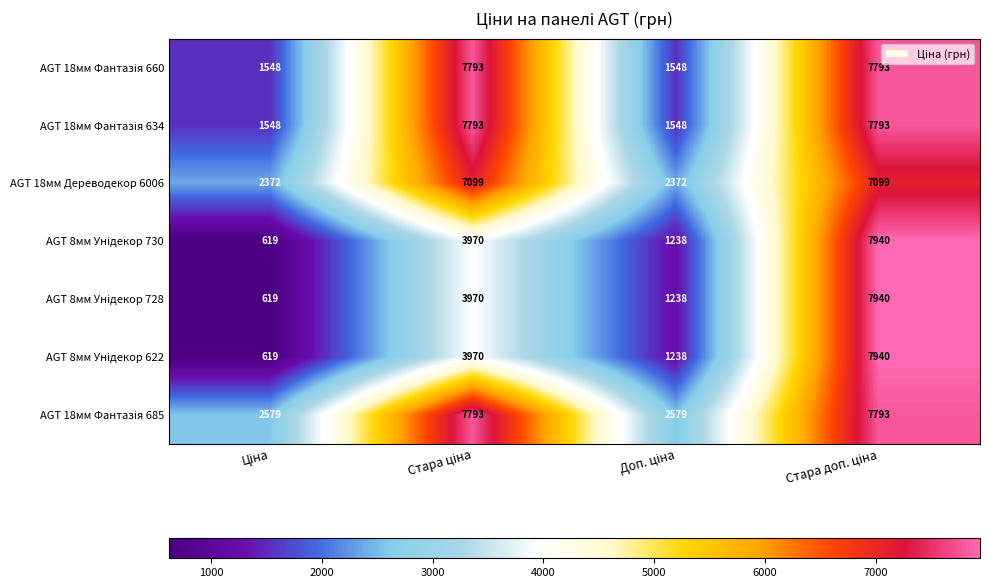

Count the AGT 18мм Дереводекор 6006 values in the range 2372 to 7099.

4